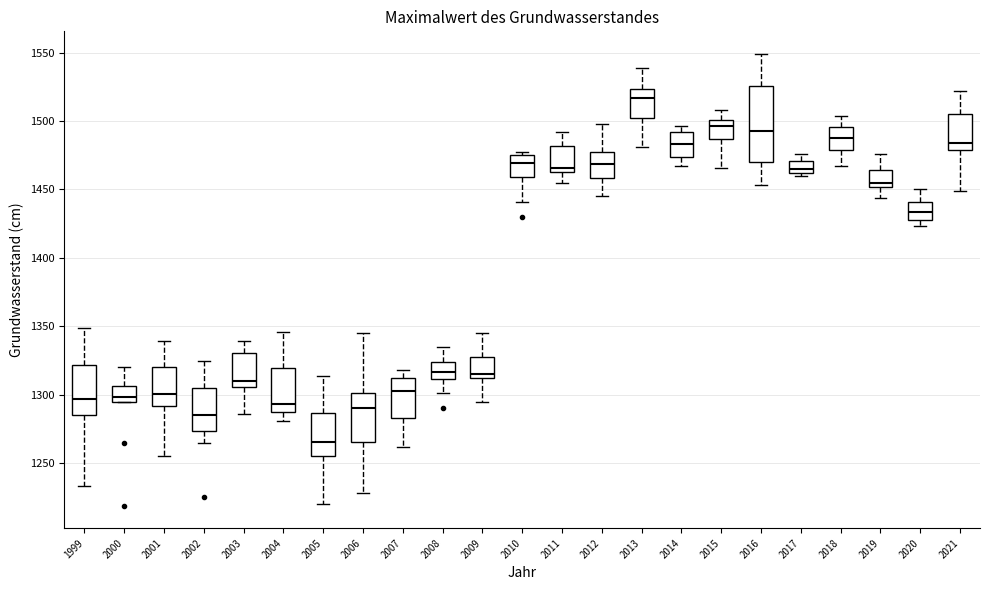

Comparing the boxes themselves (not the whiskers), which one is the tallest?

2016